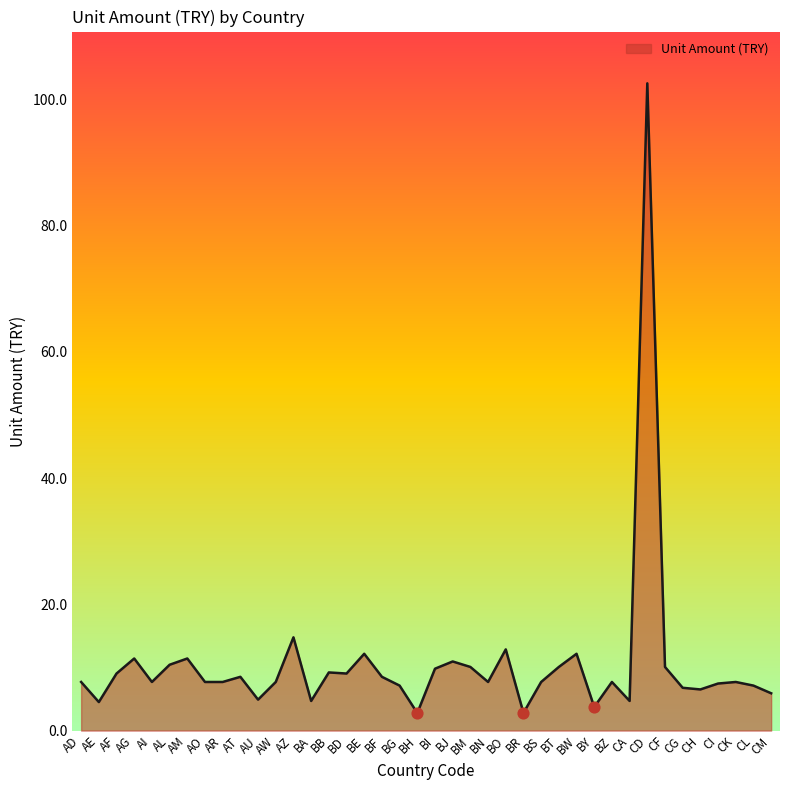

Between AE and BG, which is larger?

BG